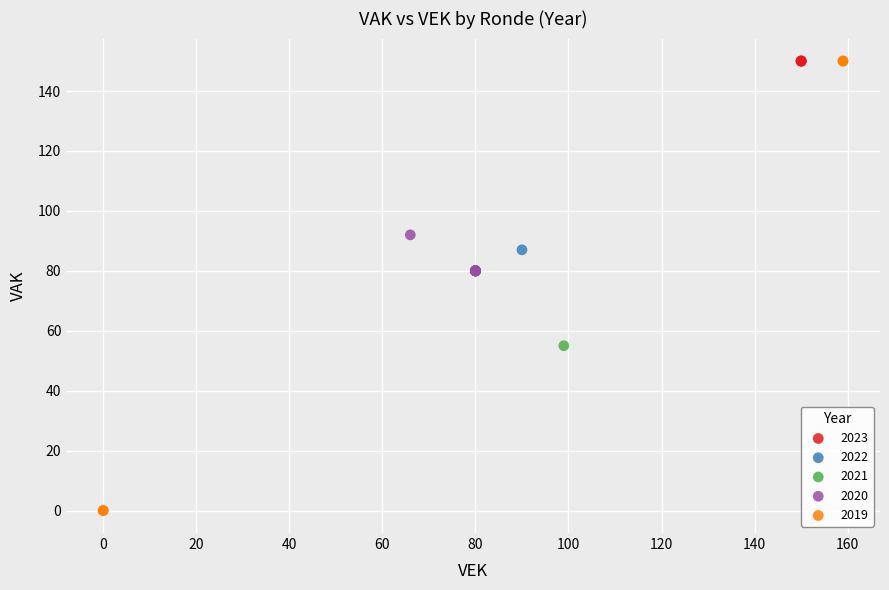

Which series contains the lowest Y value?

2019